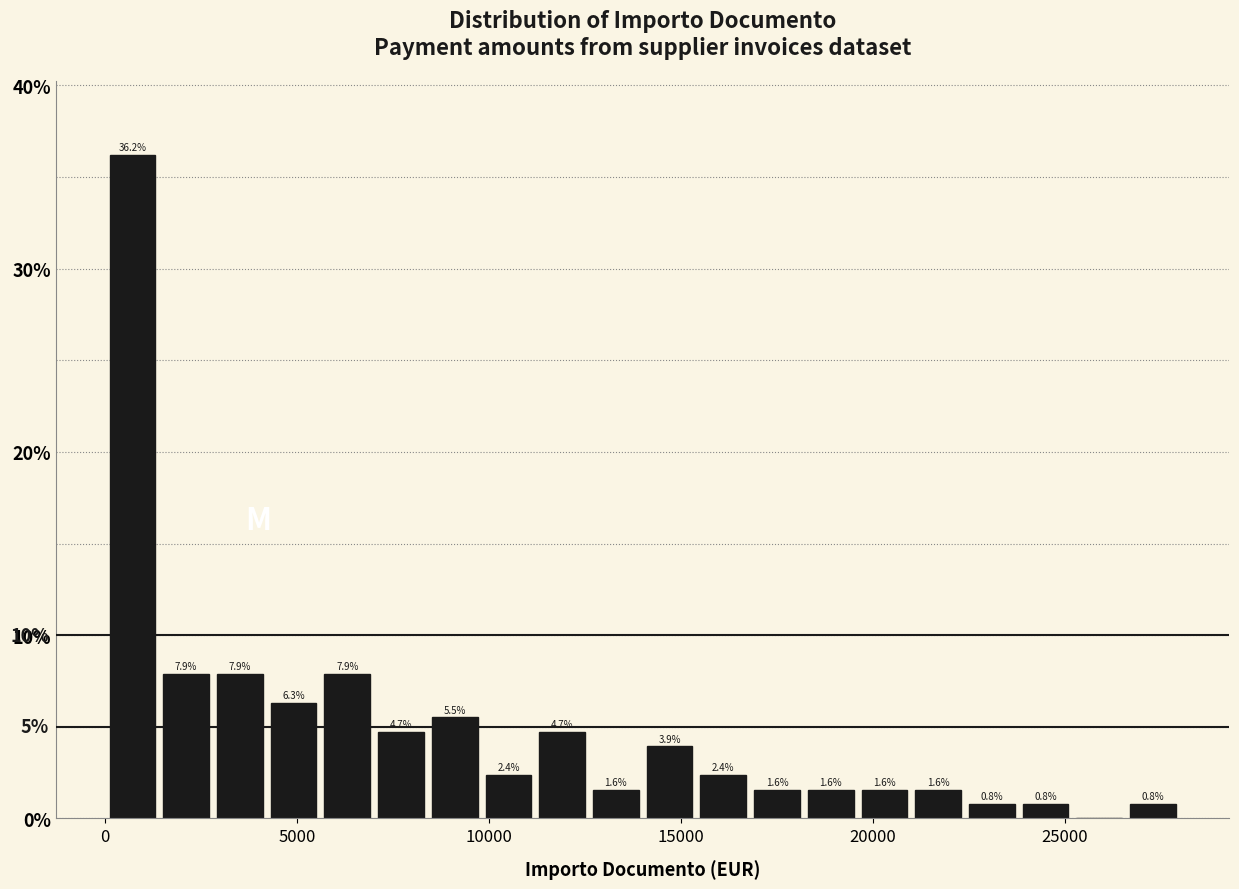

Around what value on the x-axis is the tallest bar? Give the approximate position of its centre, as read against the axis.

500